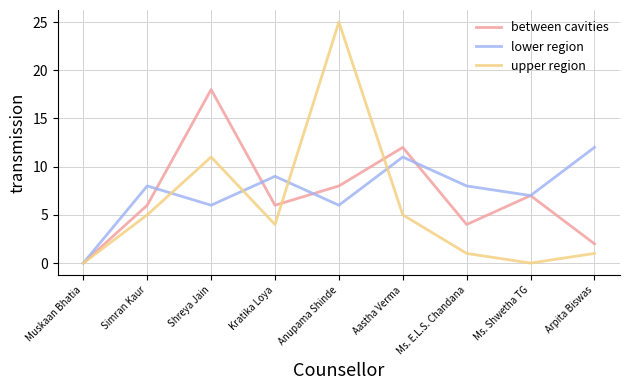

Reading left to right, transcribe all the data shown in this chart.

between cavities: Muskaan Bhatia=0	Simran Kaur=6	Shreya Jain=18	Kratika Loya=6	Anupama Shinde=8	Aastha Verma=12	Ms. E.L.S. Chandana=4	Ms. Shwetha TG=7	Arpita Biswas=2
lower region: Muskaan Bhatia=0	Simran Kaur=8	Shreya Jain=6	Kratika Loya=9	Anupama Shinde=6	Aastha Verma=11	Ms. E.L.S. Chandana=8	Ms. Shwetha TG=7	Arpita Biswas=12
upper region: Muskaan Bhatia=0	Simran Kaur=5	Shreya Jain=11	Kratika Loya=4	Anupama Shinde=25	Aastha Verma=5	Ms. E.L.S. Chandana=1	Ms. Shwetha TG=0	Arpita Biswas=1